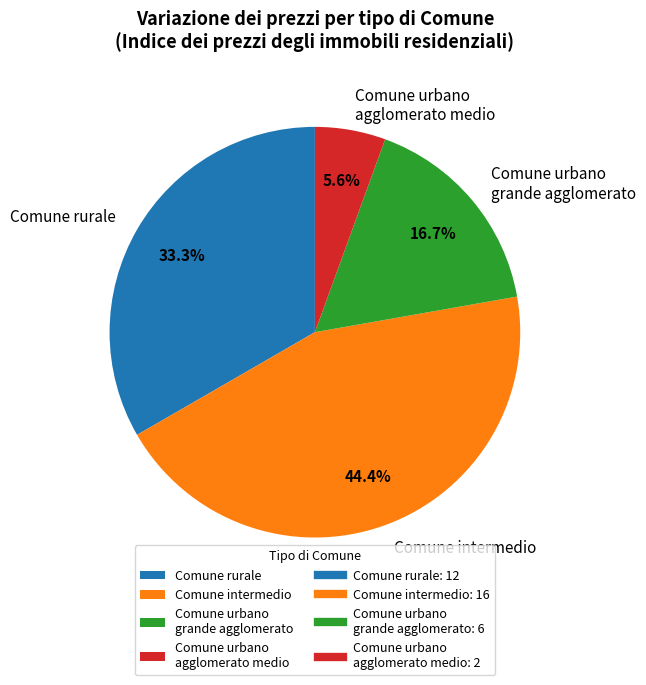

Between Comune rurale and Comune intermedio, which is larger?

Comune intermedio